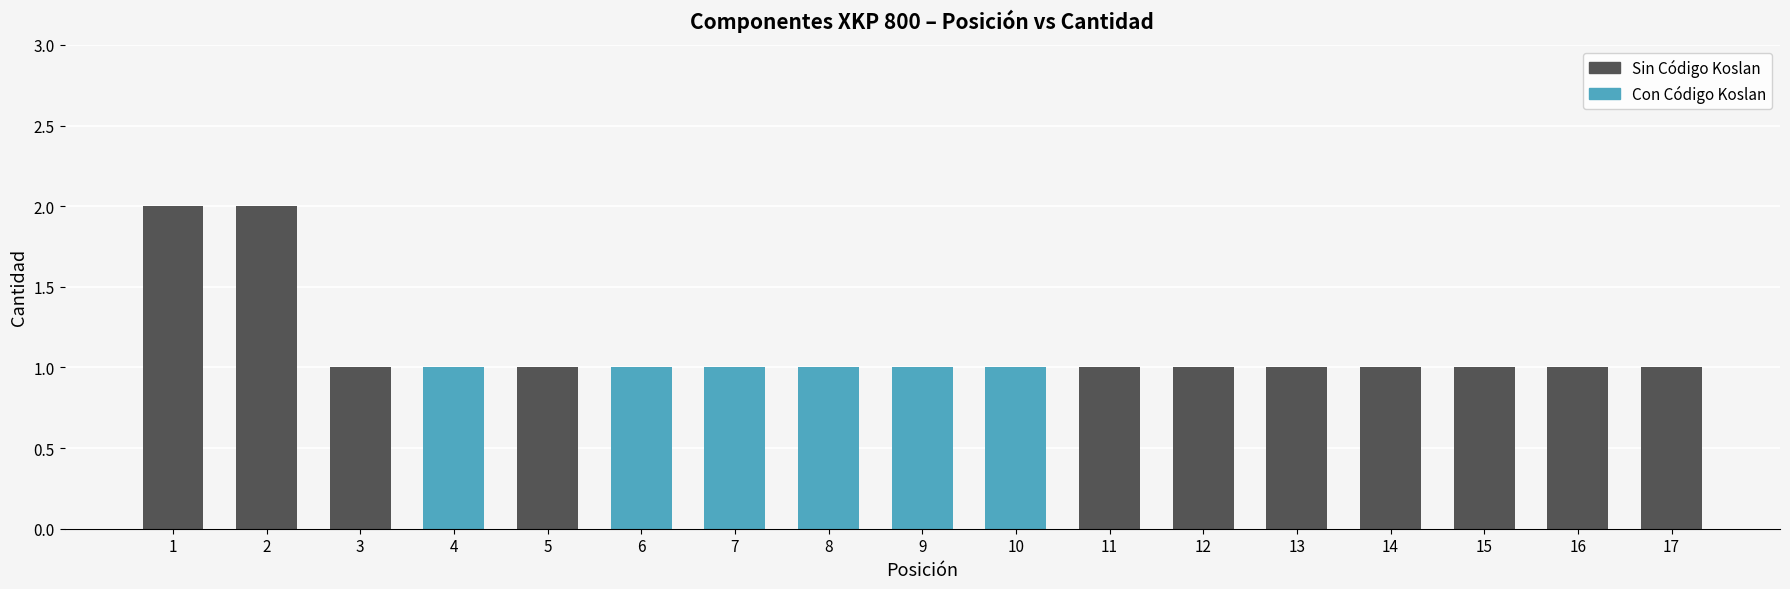

What is the total value across all series at 12?

1